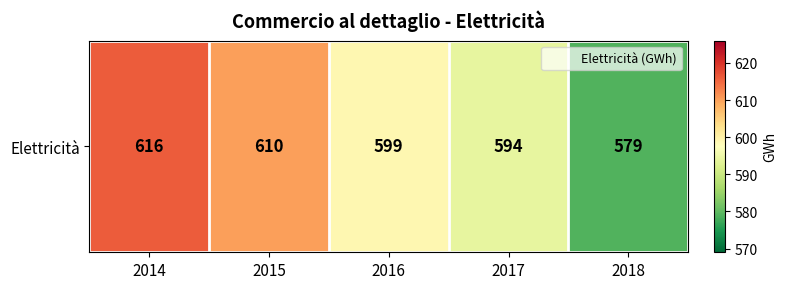

Reading left to right, what are all the values shown in this chart?

616	610	599	594	579